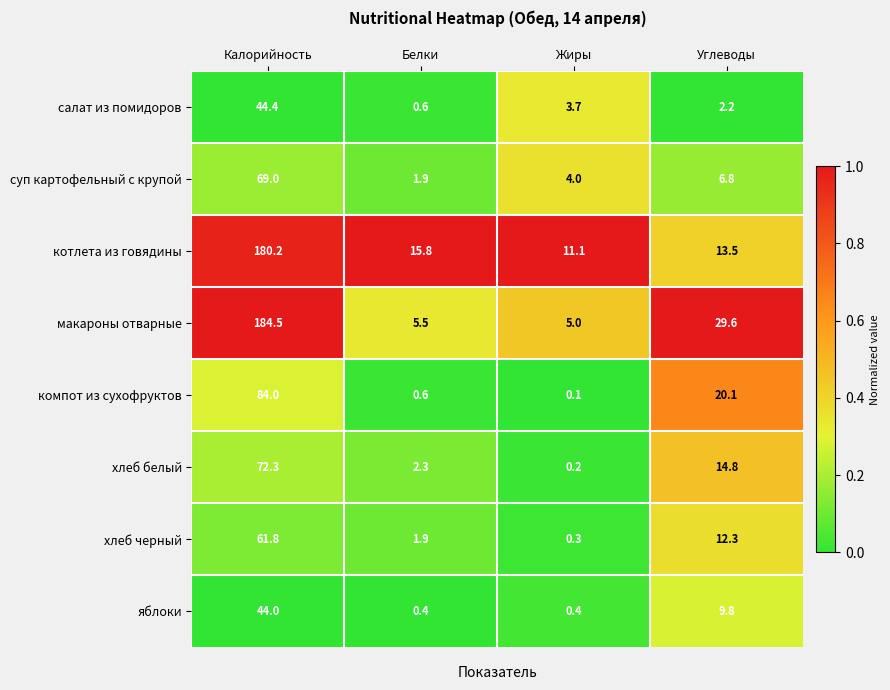

Between Калорийность and Углеводы, which series saw the biggest shift?

котлета из говядины